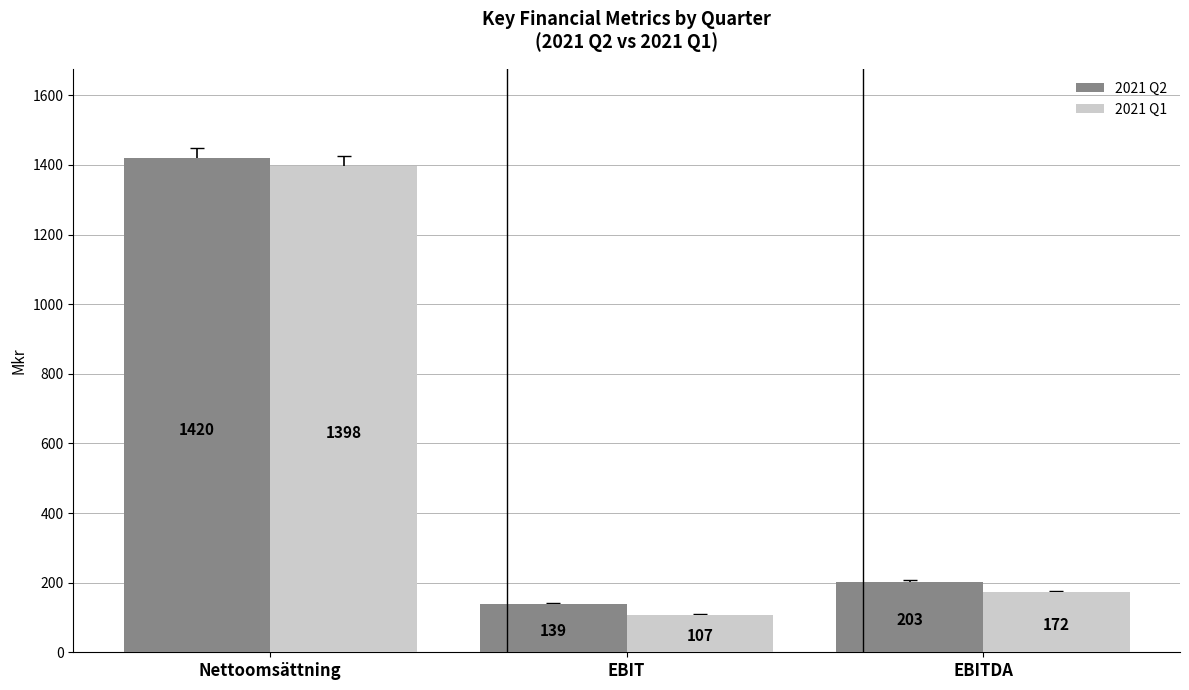

Between EBIT and EBITDA, which series saw the biggest shift?

2021 Q1